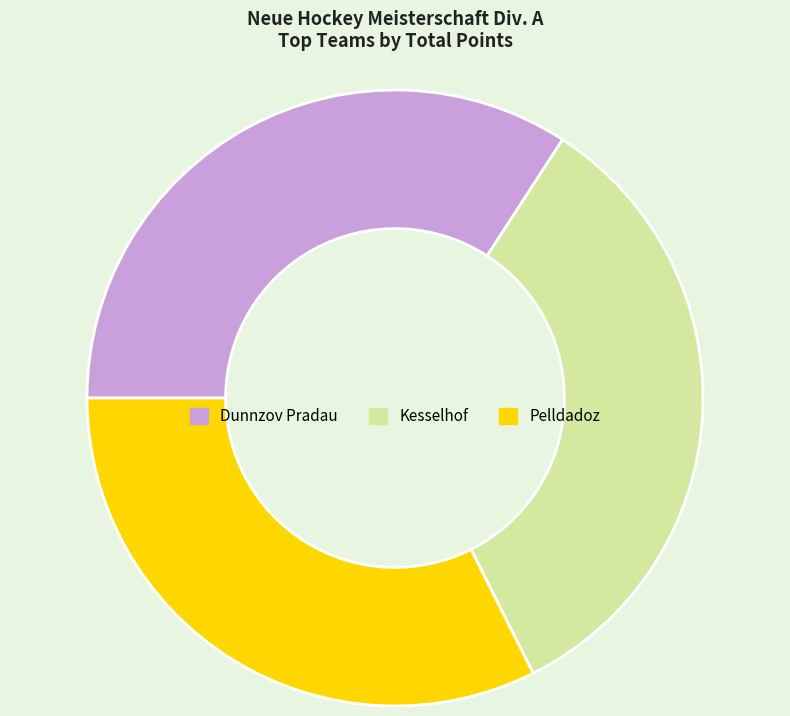

What is the smallest slice in the pie chart?

Pelldadoz